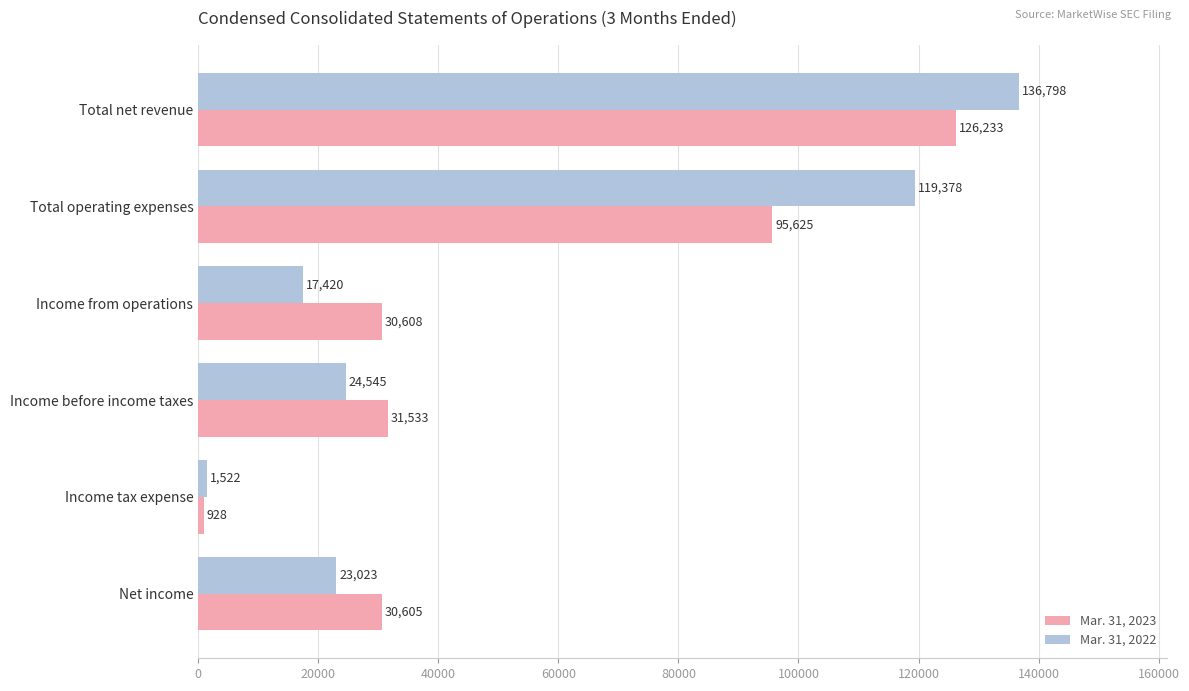

List the series in order of their overall mean, highest first.

Mar. 31, 2022, Mar. 31, 2023